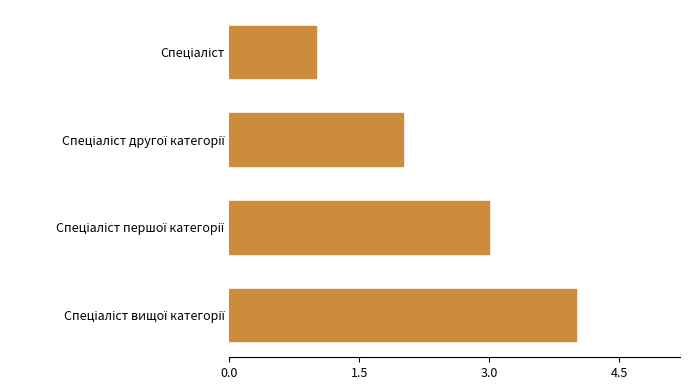

What is the difference between the maximum and minimum values?

3